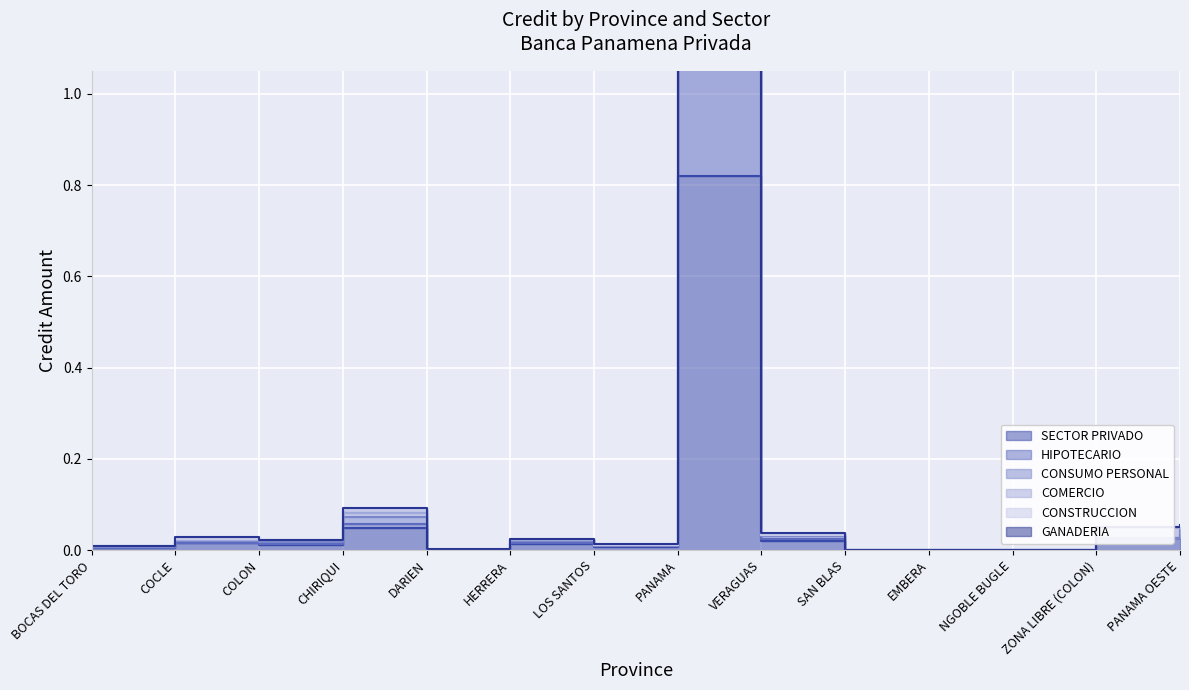

In CONSTRUCCION, how many points are higher than both neighbors (excluding endpoints)?

4